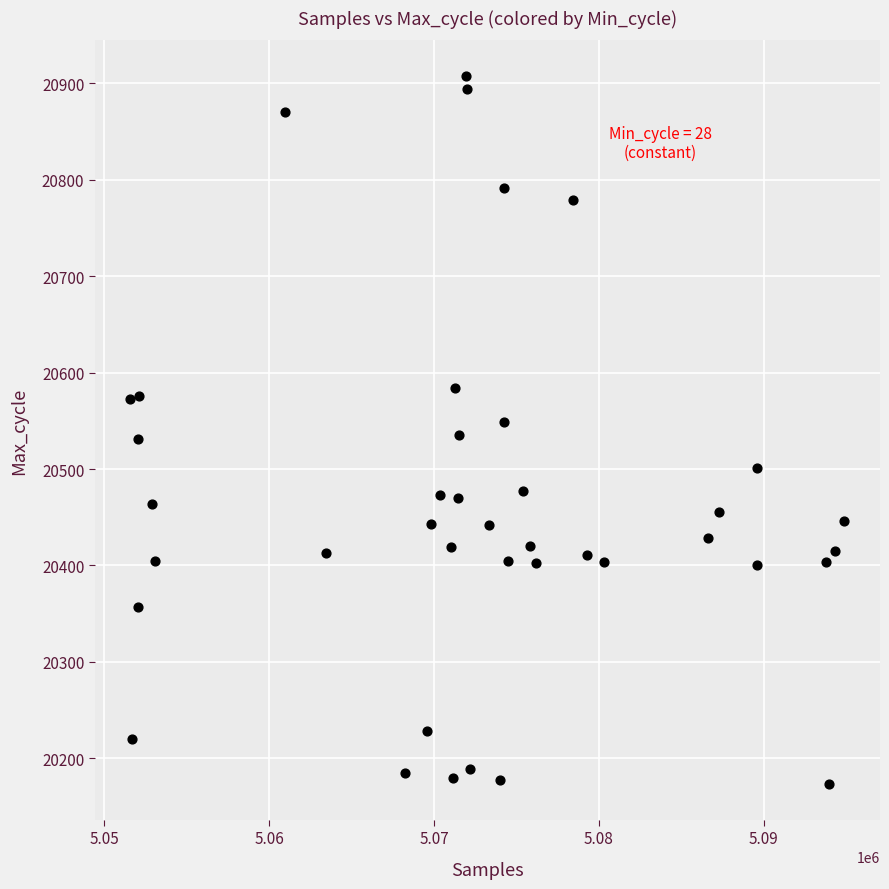

What is the range of X values (max minus min)?

43268